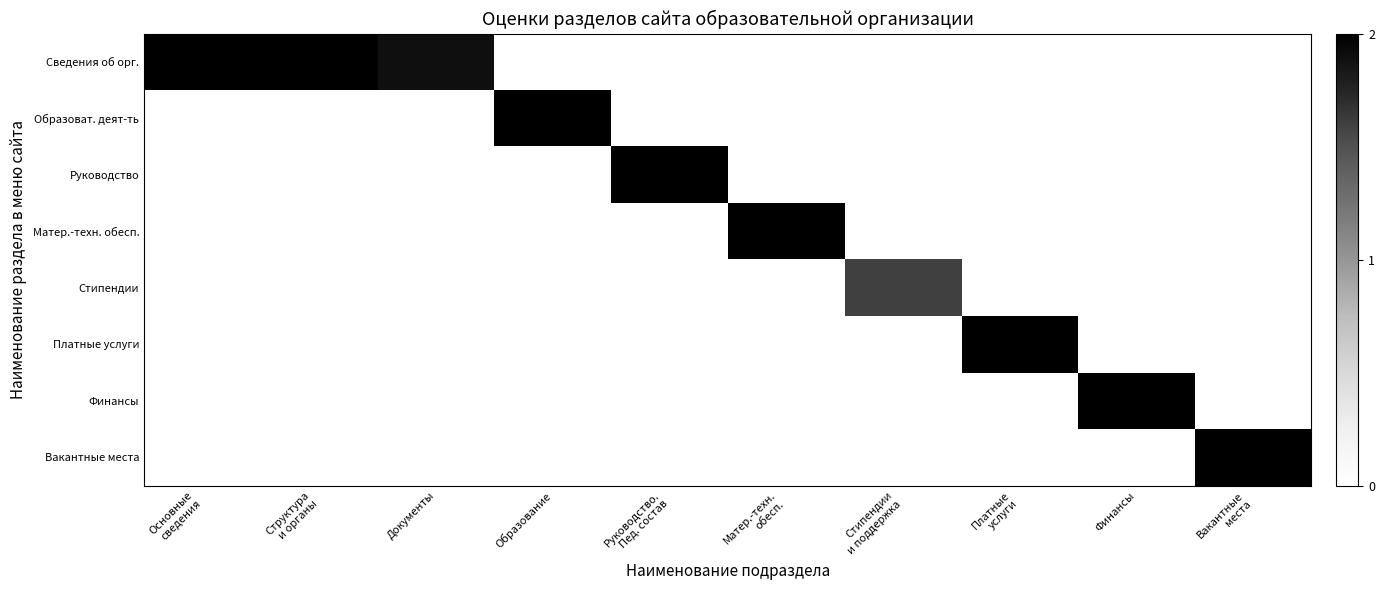

Which series has the widest spread of values?

row_0